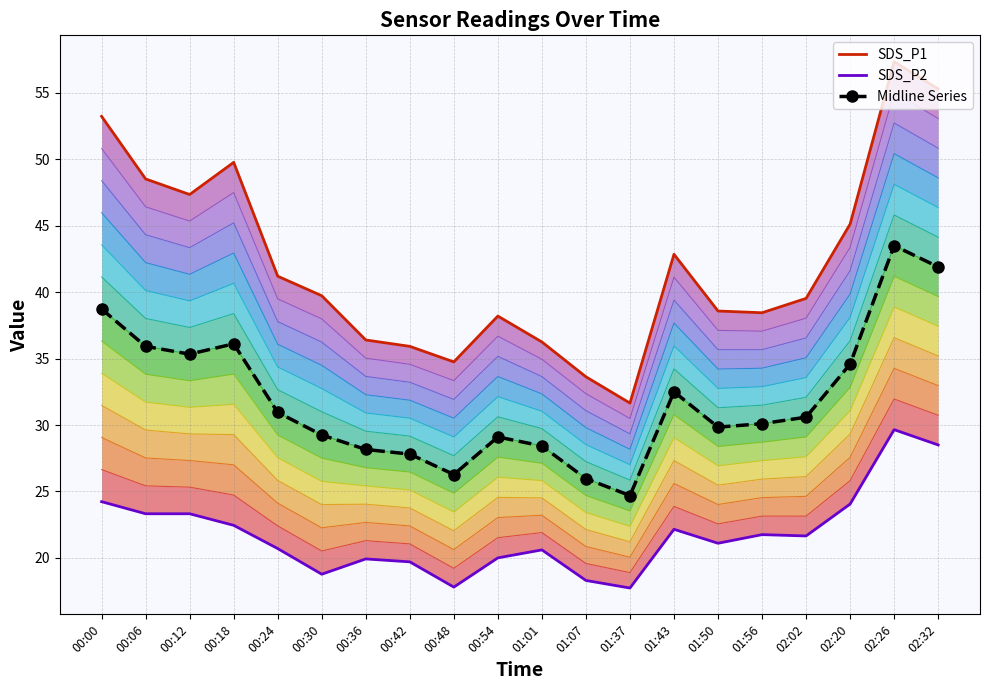

Is the value of SDS_P1 at 00:06 greater than the value of Midline Series at 00:48?

Yes